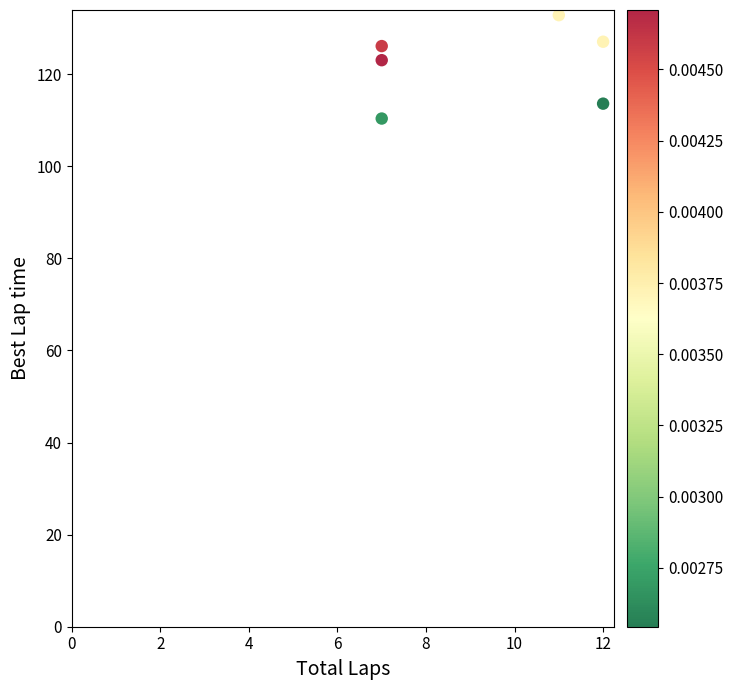

What is the average Y value?

122.2